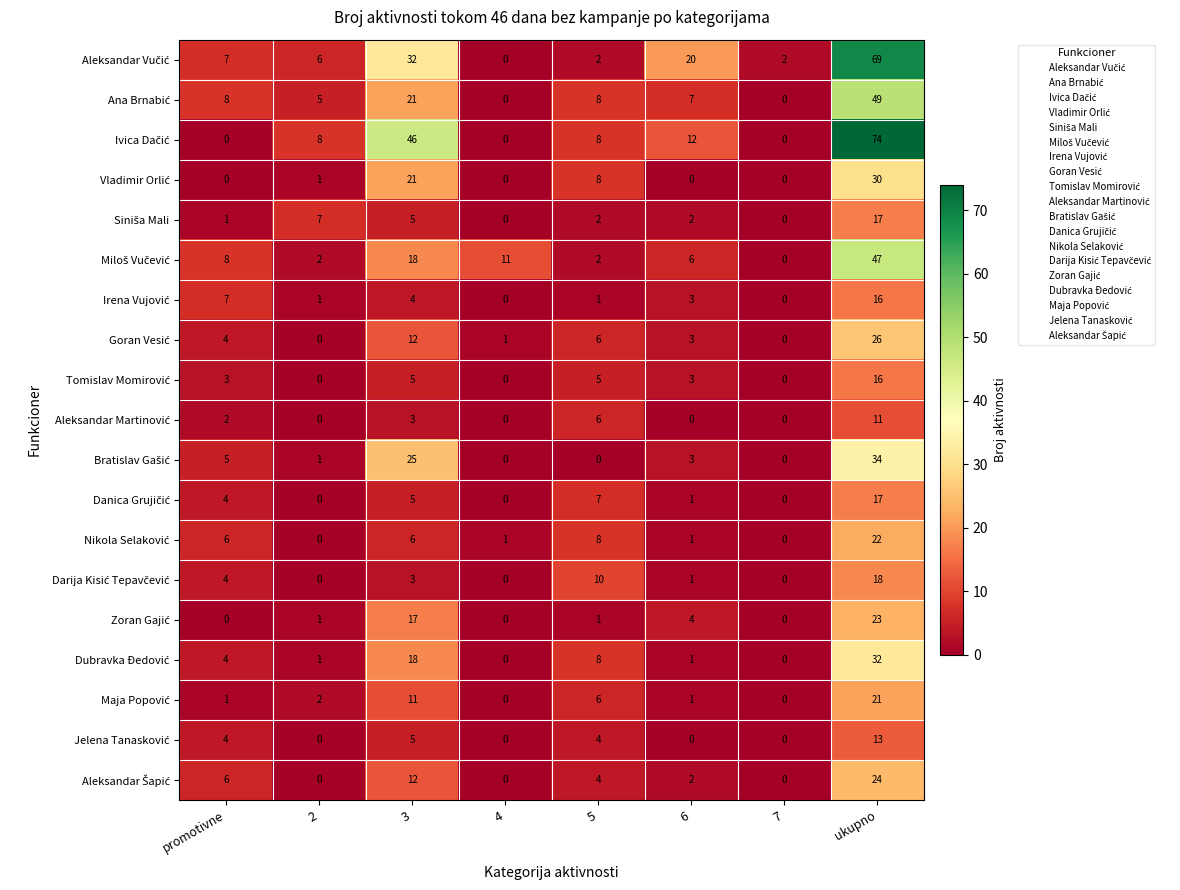

What is the difference between the highest and lowest values at 2?

8